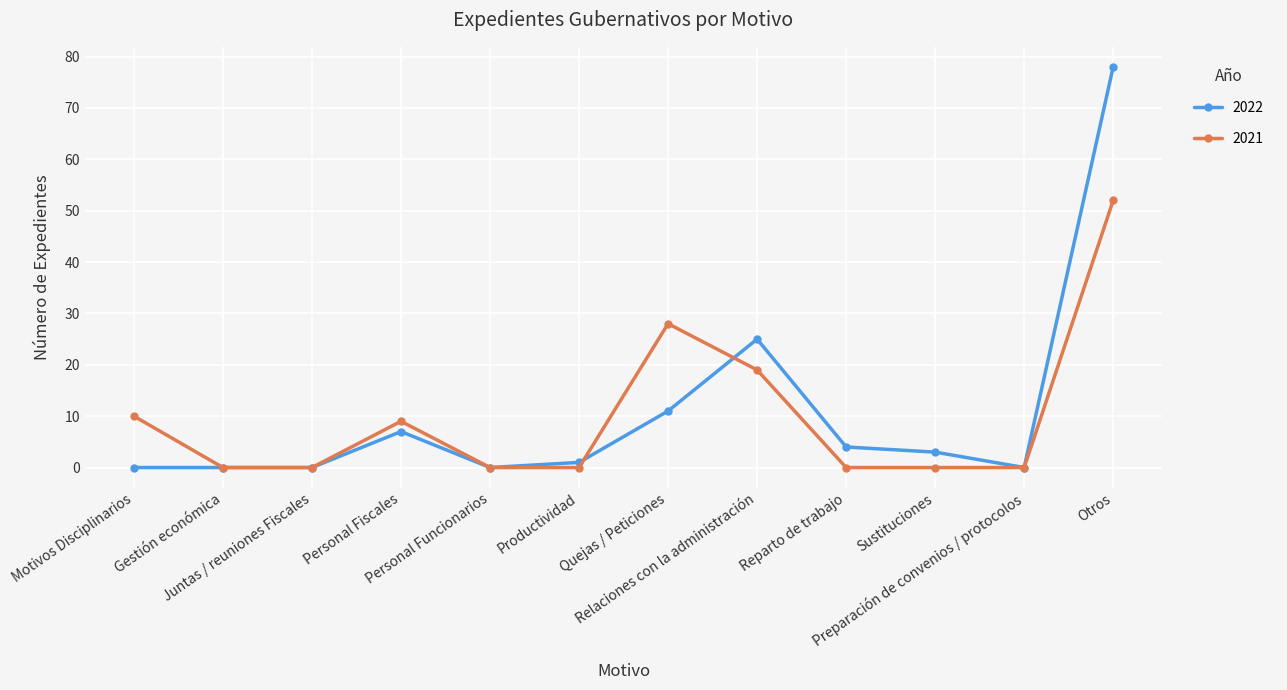

Reading left to right, extract all data points from this chart.

2022: Motivos Disciplinarios=0	Gestión económica=0	Juntas / reuniones Fiscales=0	Personal Fiscales=7	Personal Funcionarios=0	Productividad=1	Quejas / Peticiones=11	Relaciones con la administración=25	Reparto de trabajo=4	Sustituciones=3	Preparación de convenios / protocolos=0	Otros=78
2021: Motivos Disciplinarios=10	Gestión económica=0	Juntas / reuniones Fiscales=0	Personal Fiscales=9	Personal Funcionarios=0	Productividad=0	Quejas / Peticiones=28	Relaciones con la administración=19	Reparto de trabajo=0	Sustituciones=0	Preparación de convenios / protocolos=0	Otros=52